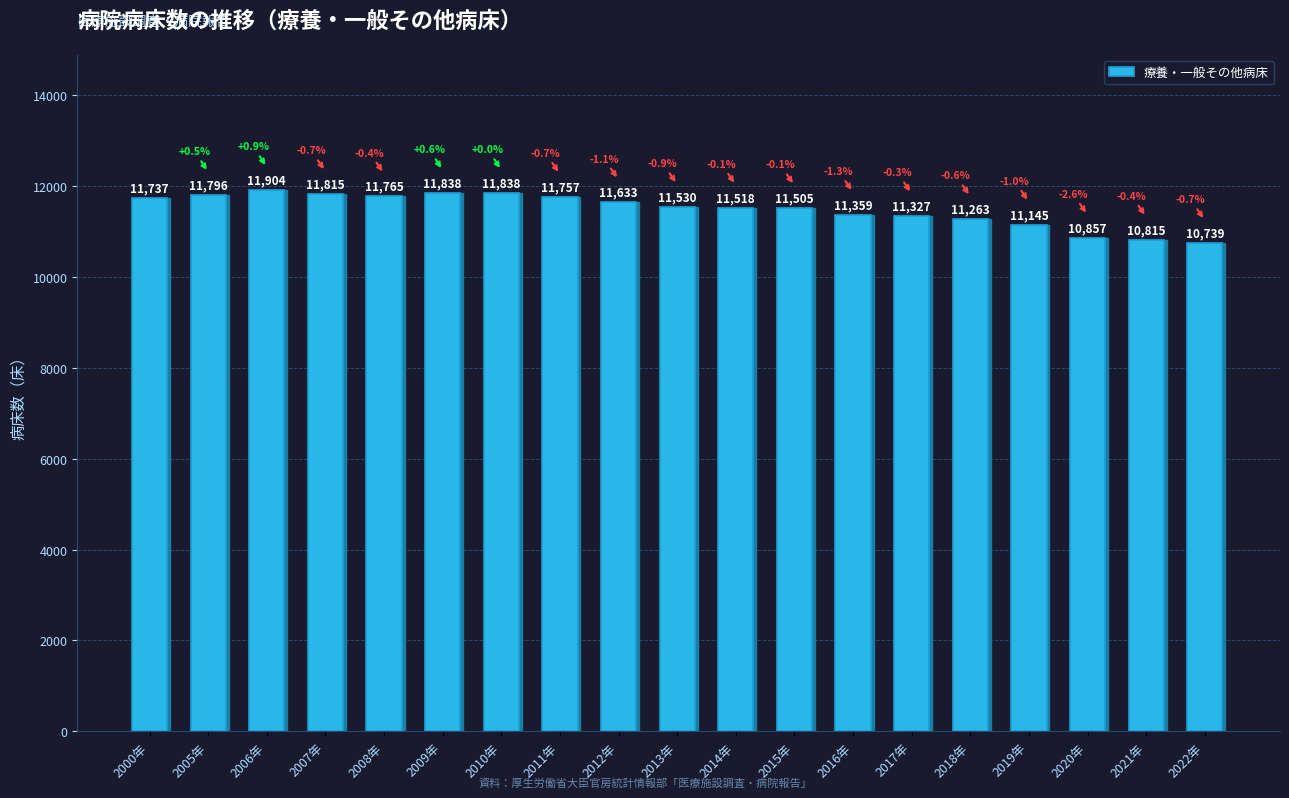

The value at 2008年 is 5189. True or false?

False